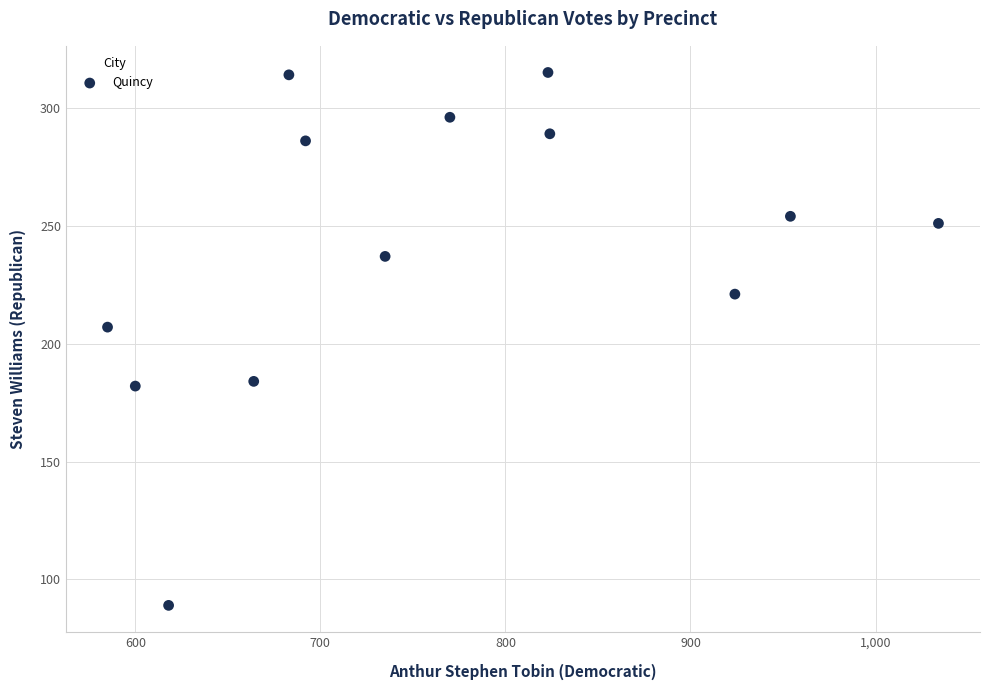

What Y value in the scatter plot is closest to 202?

207